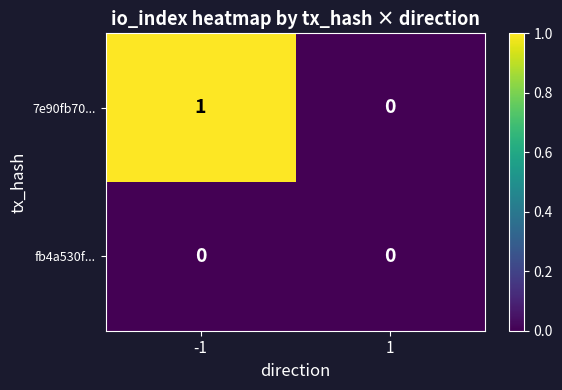

Is it true that 7e90fb70... equals 1 at -1?

True